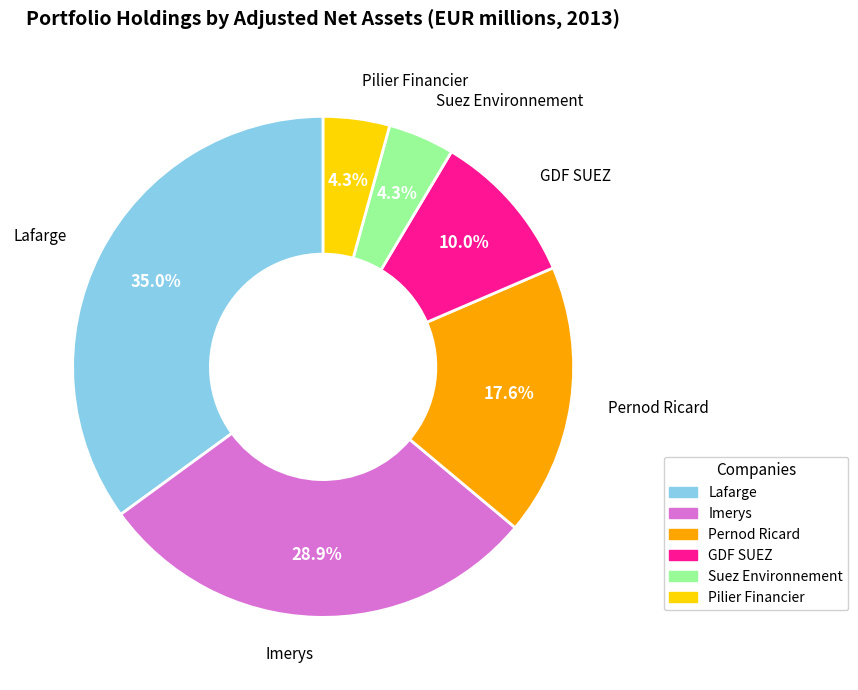

What is the largest slice in the pie chart?

Lafarge